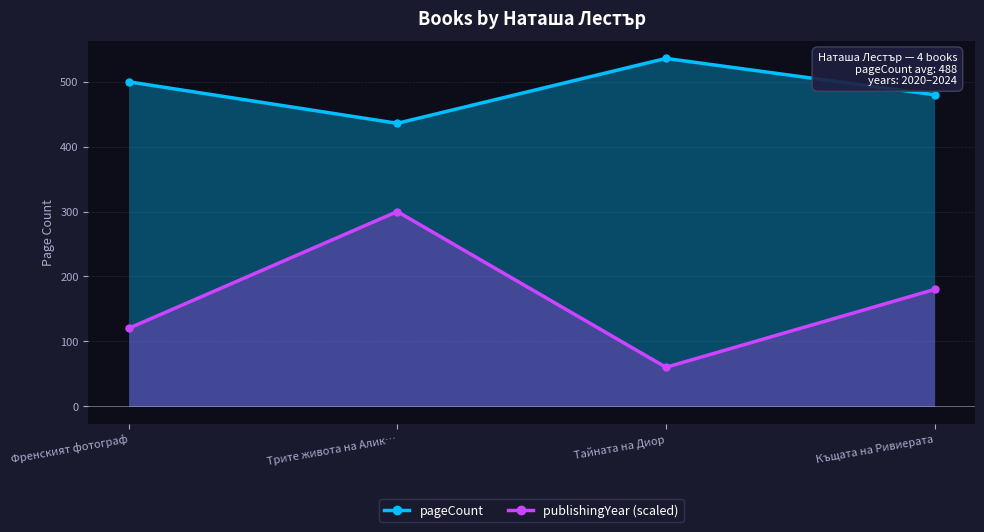

How many interior local valleys does the pageCount series have?

1